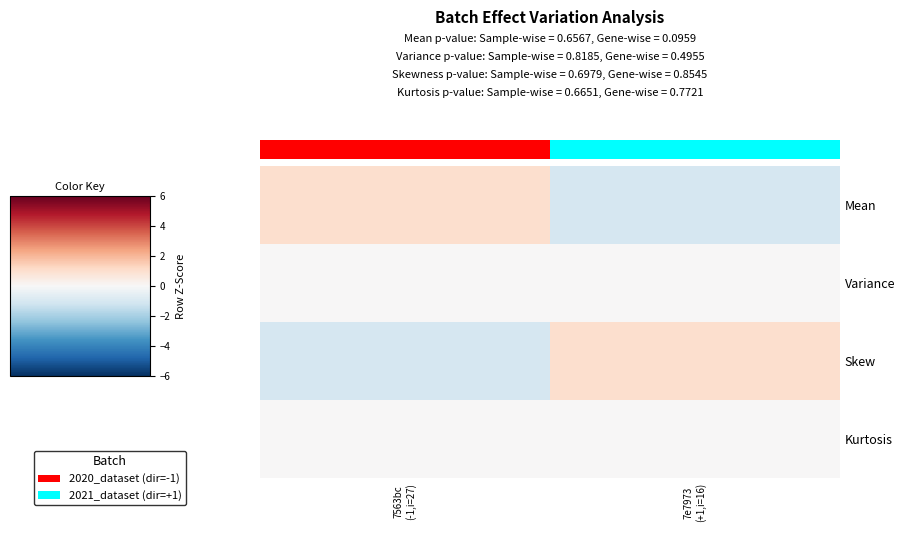

What is the spread (max minus min) of values at 7563bc
(-1,i=27)?

2